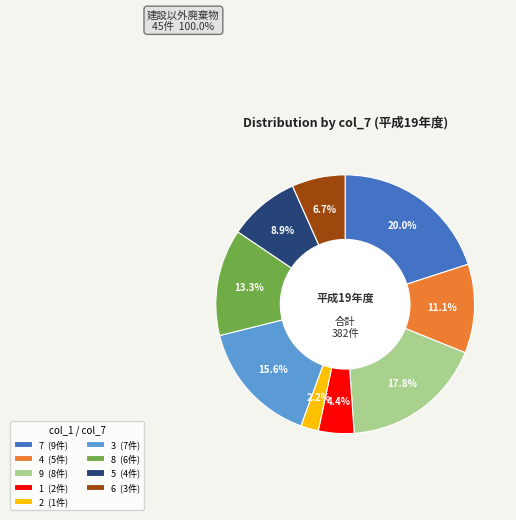

What is the ratio of the value at 4 to the value at 8?

0.8